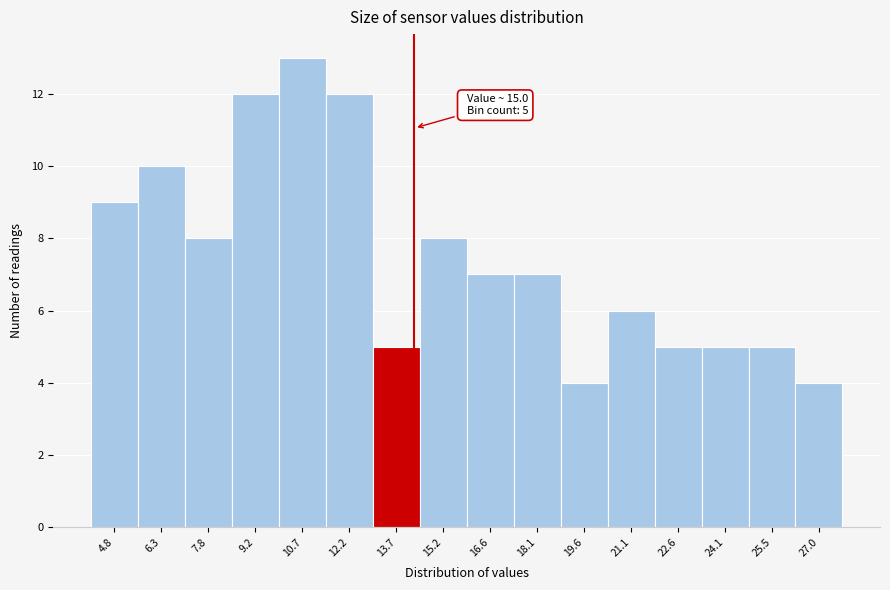

Reading left to right, transcribe all the data shown in this chart.

9	10	8	12	13	12	5	8	7	7	4	6	5	5	5	4